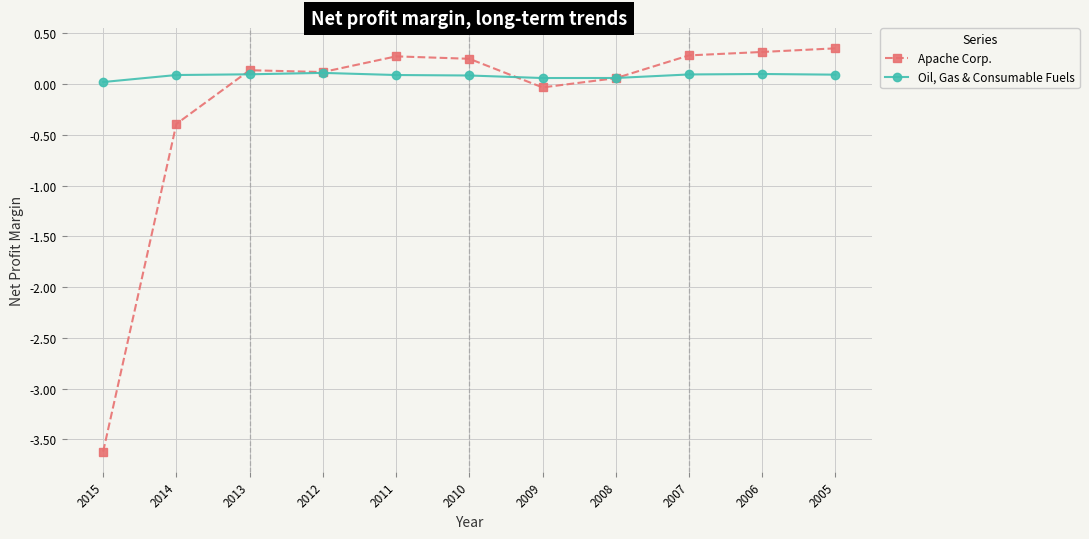

At which label is Oil, Gas & Consumable Fuels closest to 0?

2015